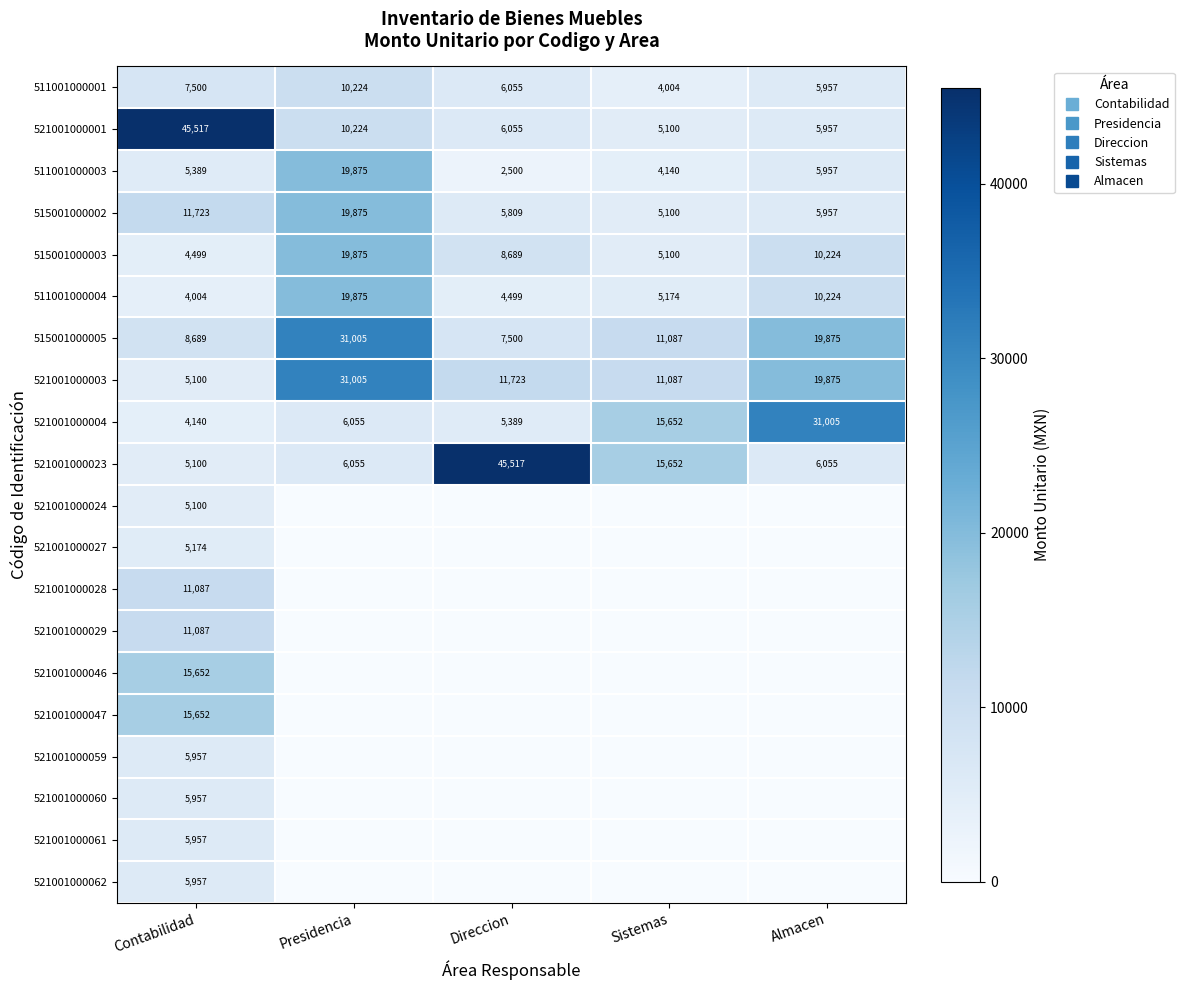

Which series changed the most between Presidencia and Direccion?

521001000023